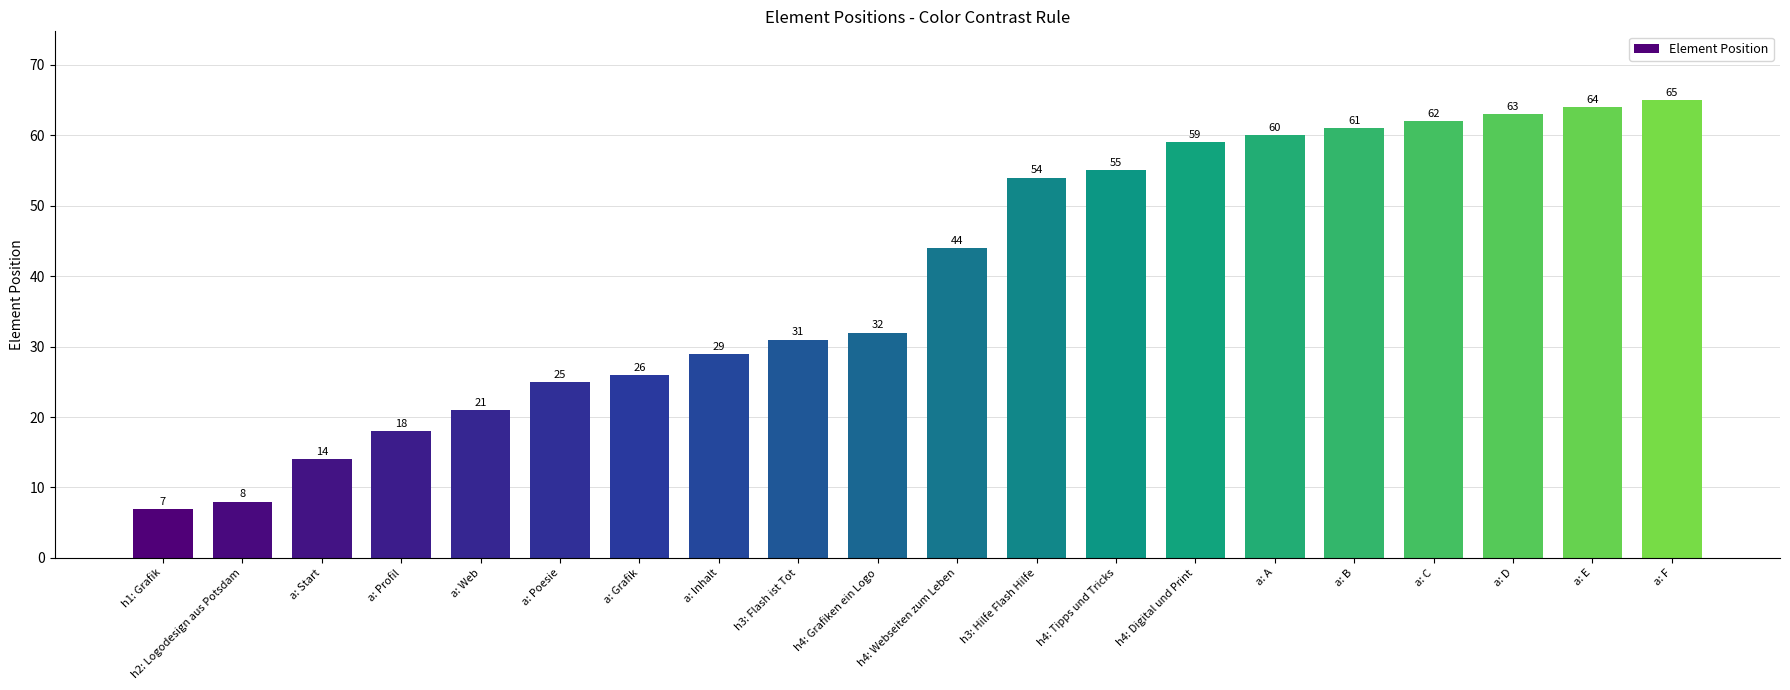

What value does the data have at a: Web?

21